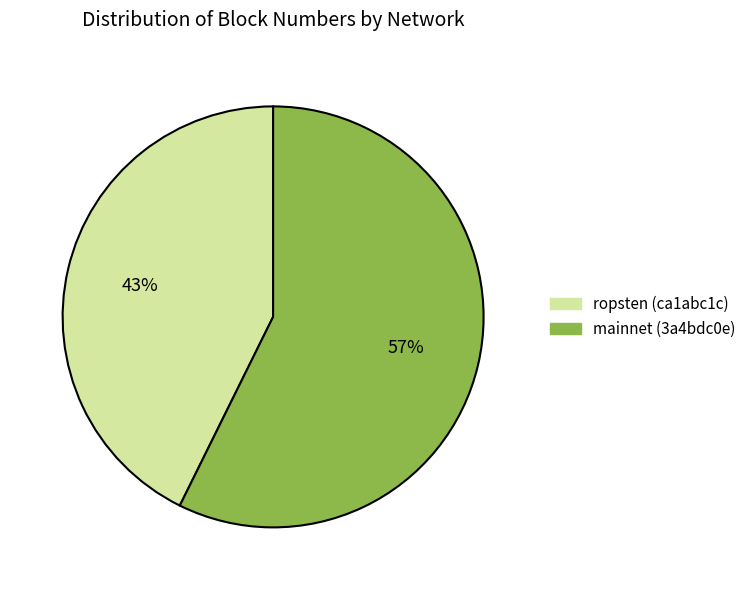

Which has a higher value, mainnet (3a4bdc0e) or ropsten (ca1abc1c)?

mainnet (3a4bdc0e)